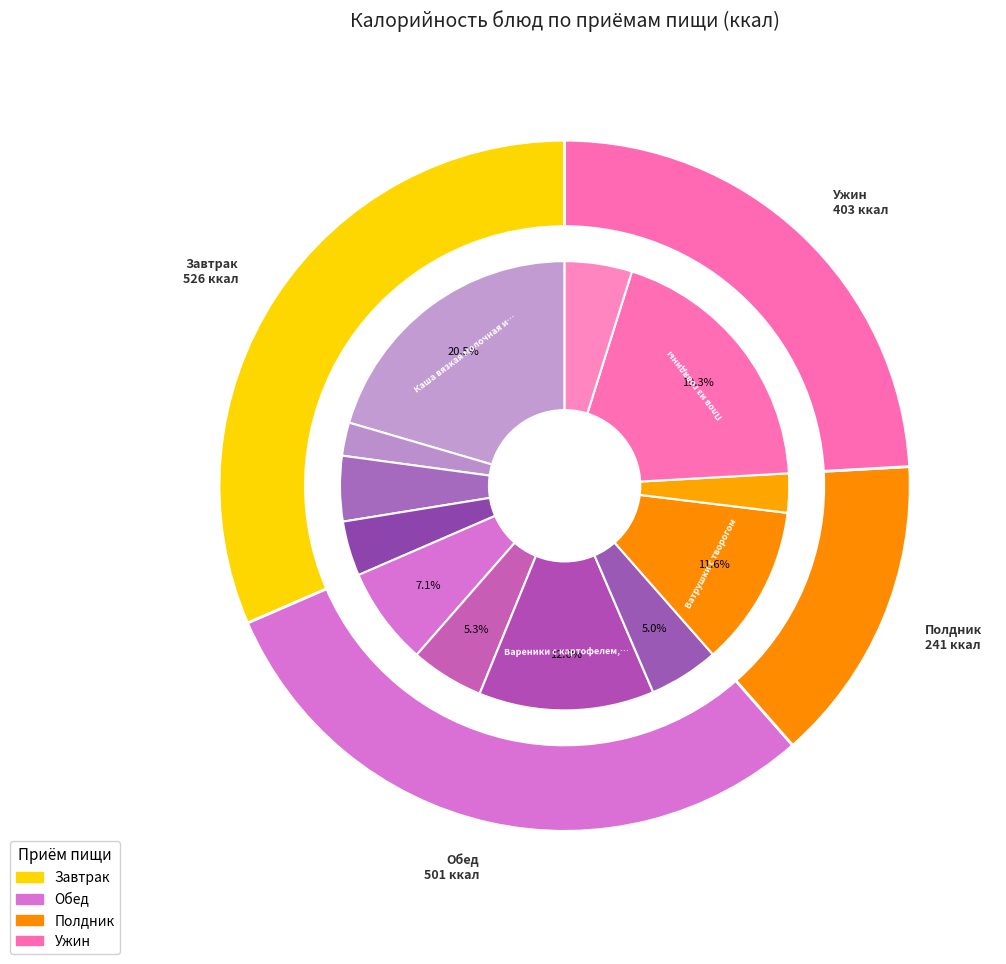

Which category has the biggest portion of the pie?

Каша вязкая молочная из овсяных хлопьев